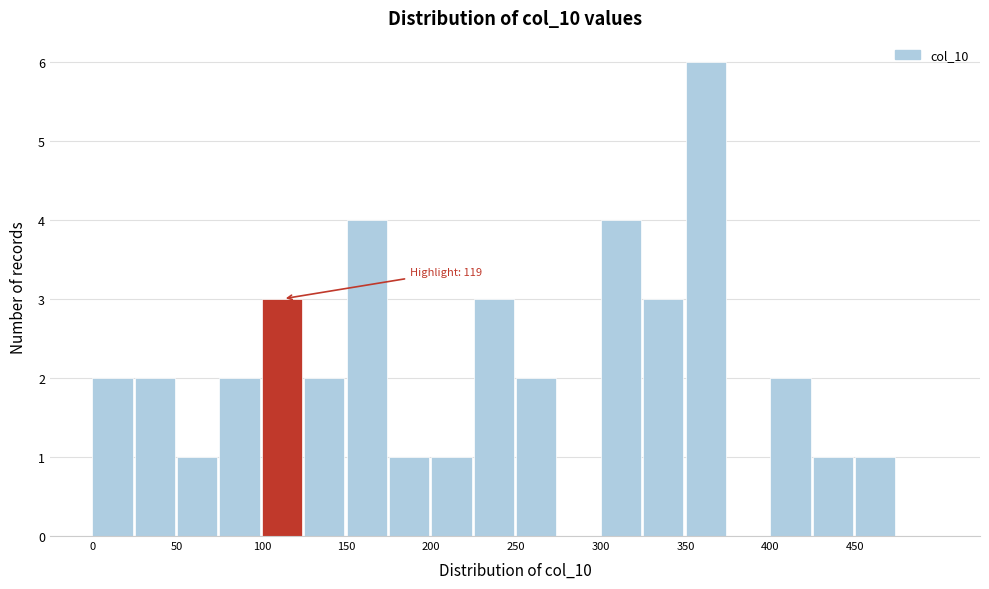

Which range on the x-axis has the tallest bar?

350 to 375